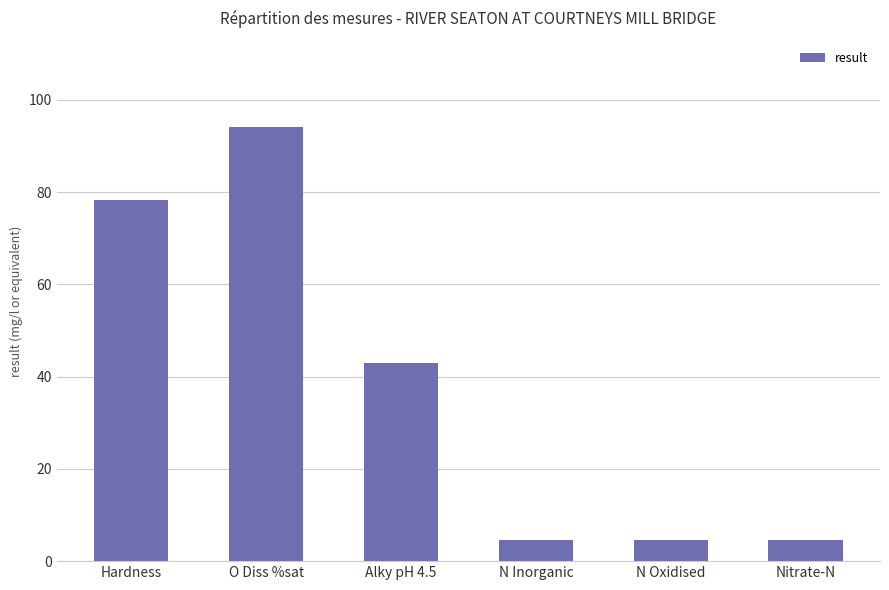

What is the value of the 6th bar from the left?

4.6